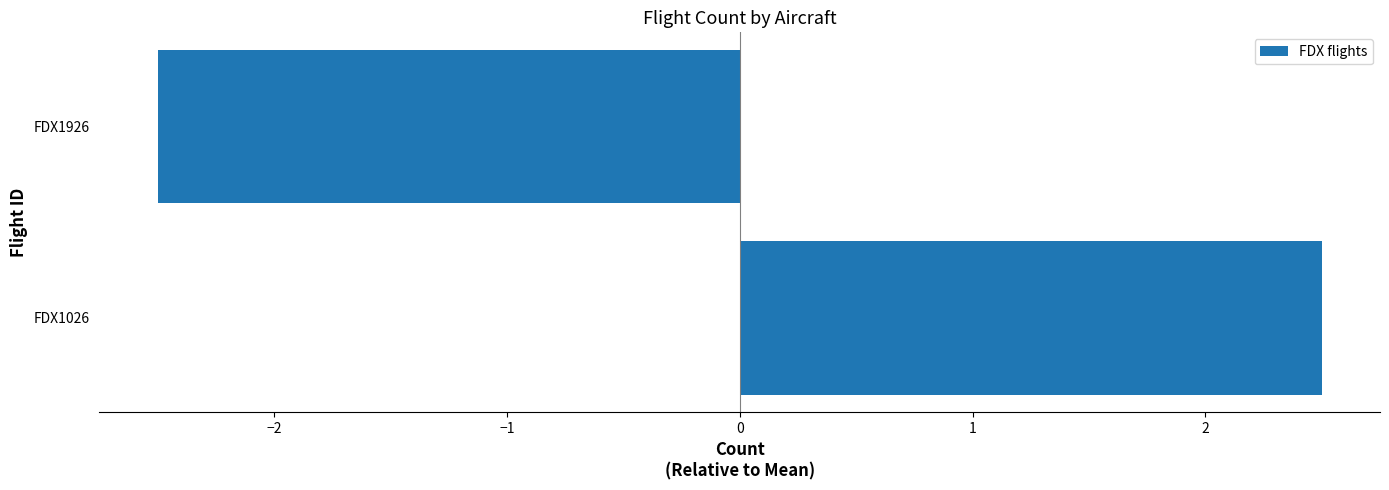

Read the value at FDX1926.

-2.5